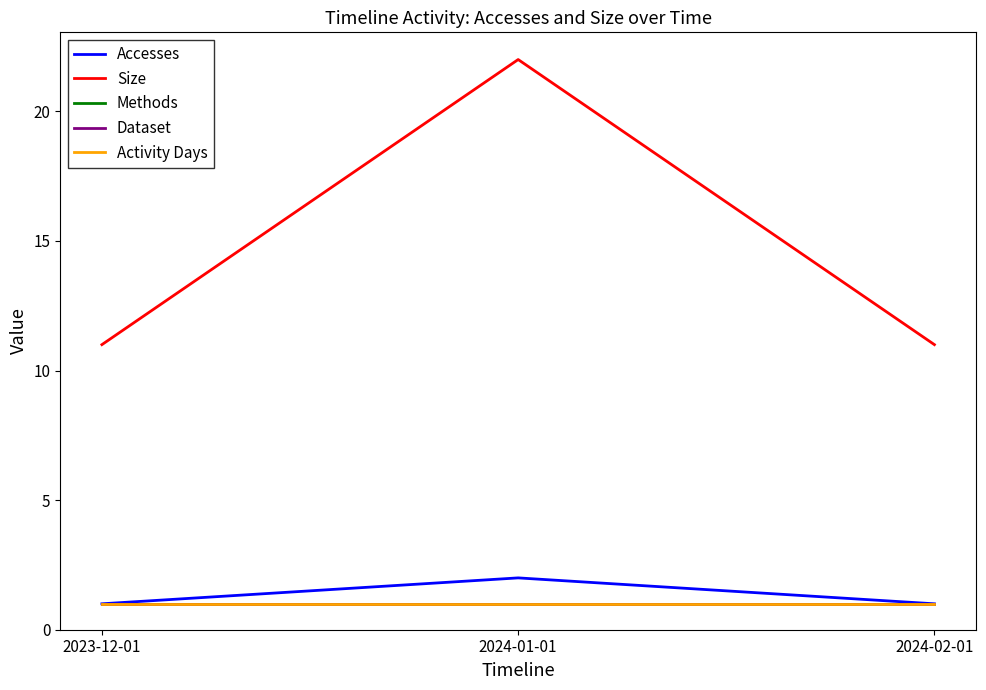

List the series in order of their peak value, lowest first.

Methods, Dataset, Activity Days, Accesses, Size